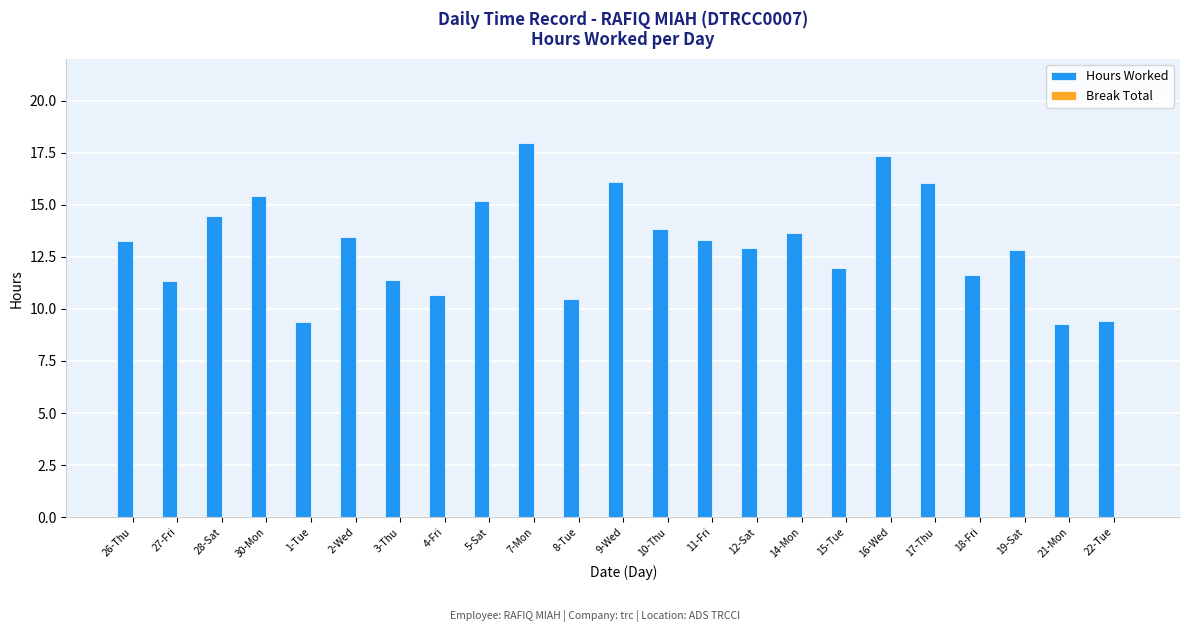

What is the difference between the values at 9-Wed and 26-Thu?

2.8